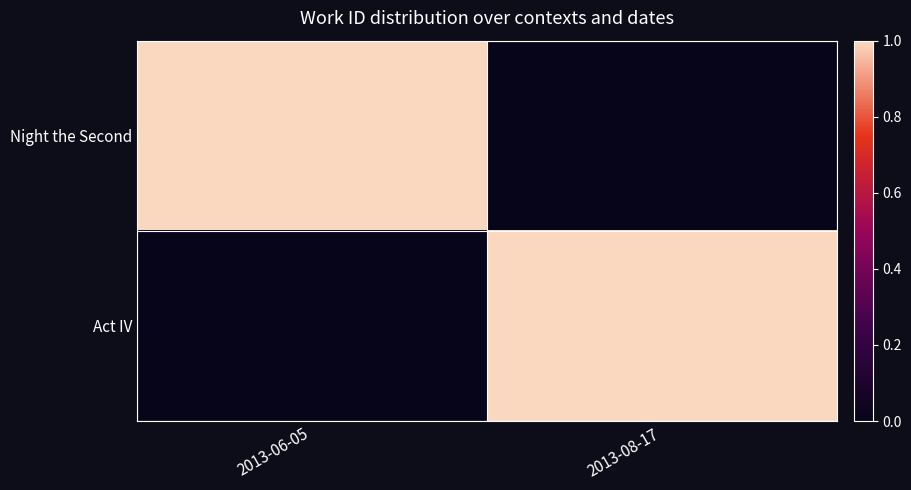

Which label corresponds to the smallest value in the chart?

2013-08-17